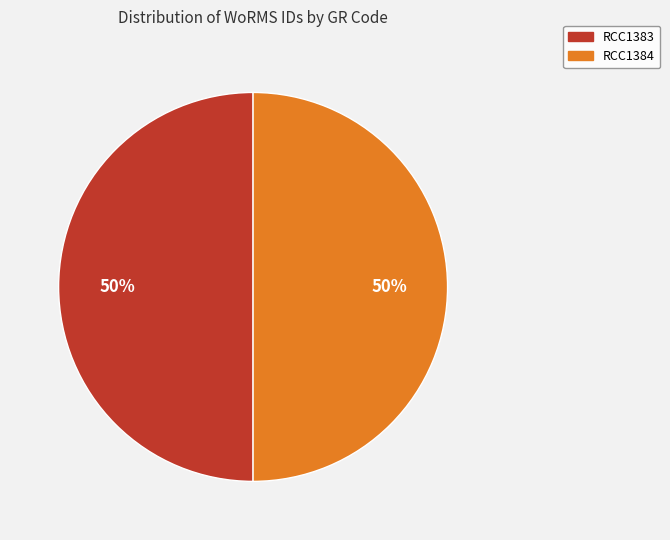

What percentage is the RCC1383 slice, to the nearest percent?

50%